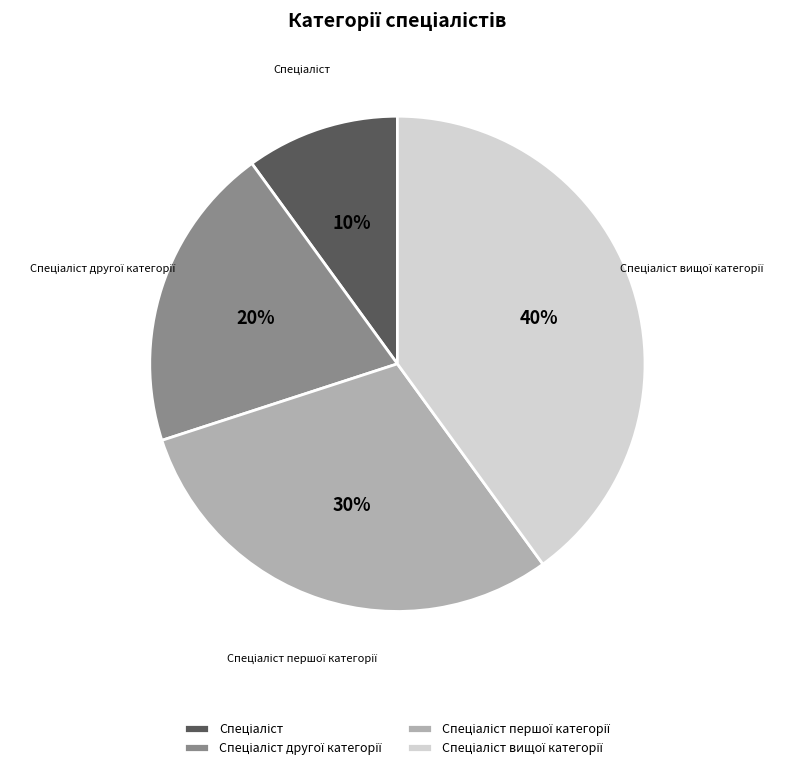

To the nearest percent, what is the average slice percentage?

25%